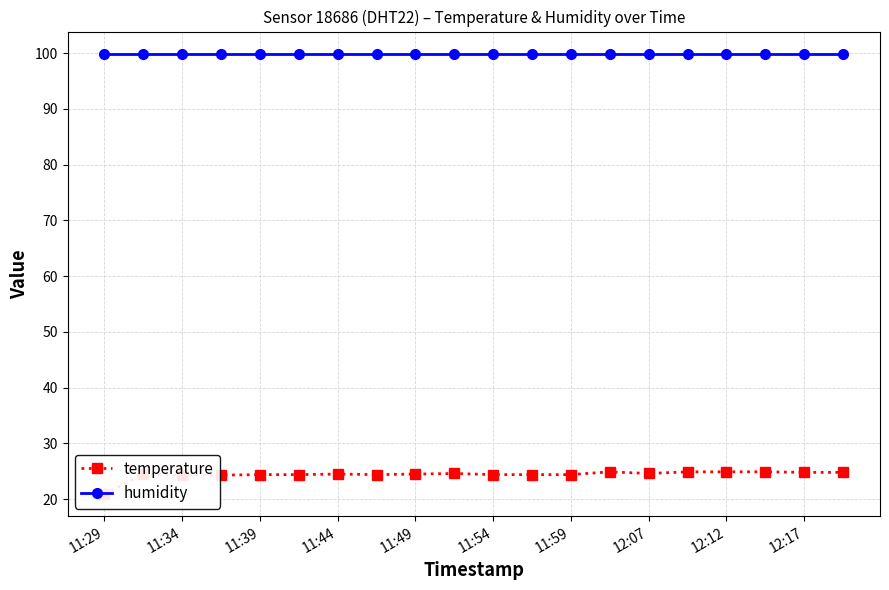

True or false: temperature and humidity cross at least once.

False